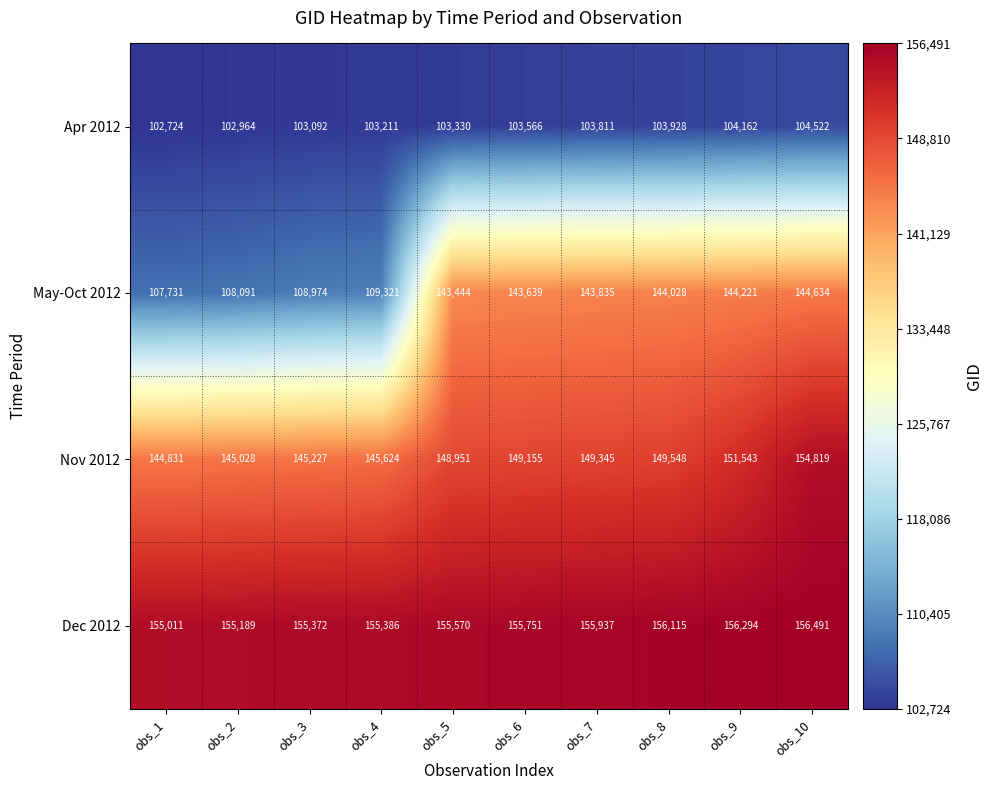

Which label corresponds to the largest value in the chart?

obs_10